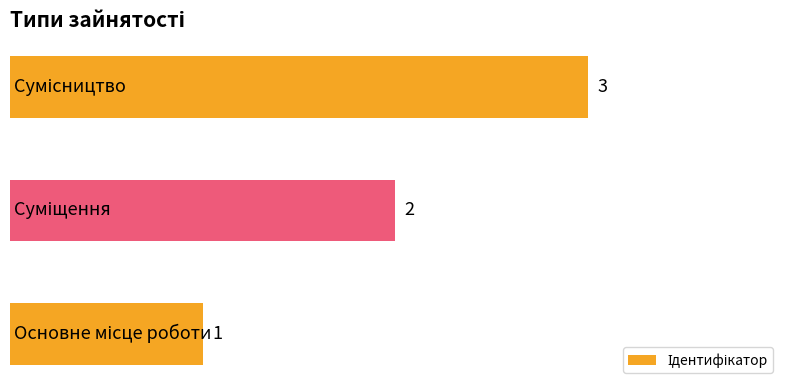

What is the sum of all values?

6